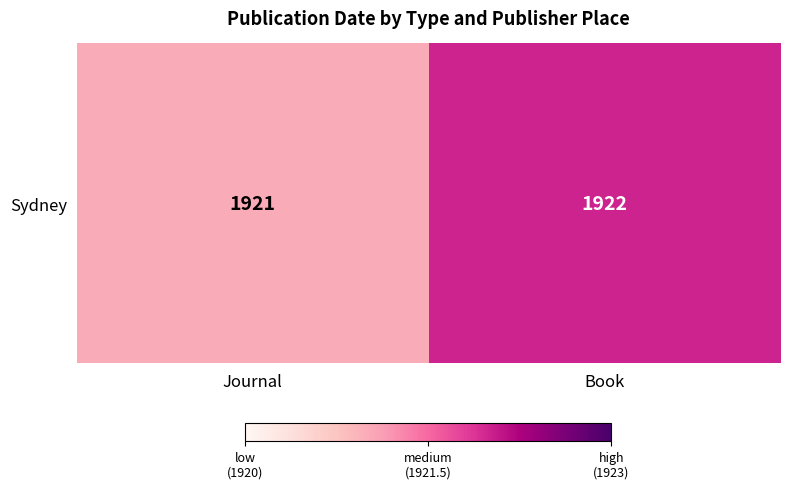

What is the difference between the maximum and minimum values?

1